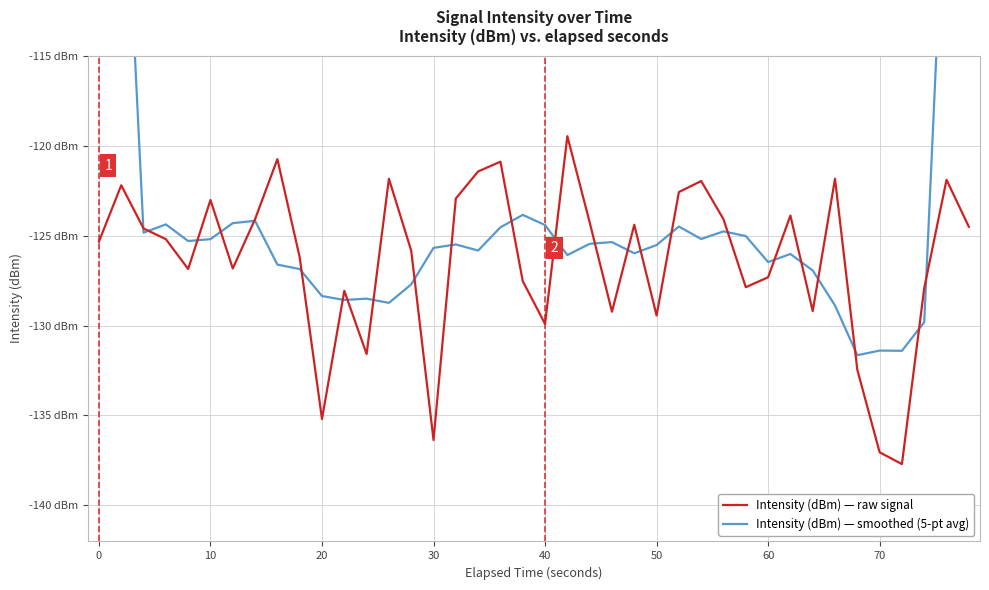

How many lines are shown in the chart?

2